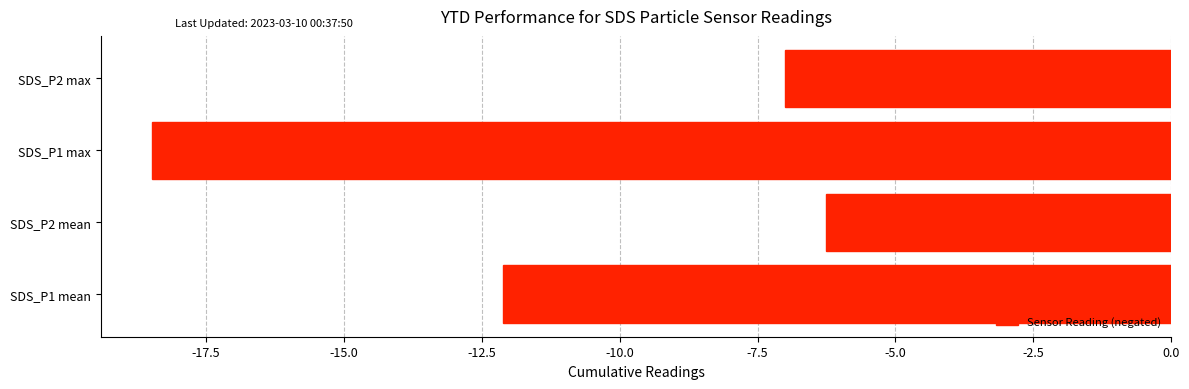

How many data points does each series have?

4